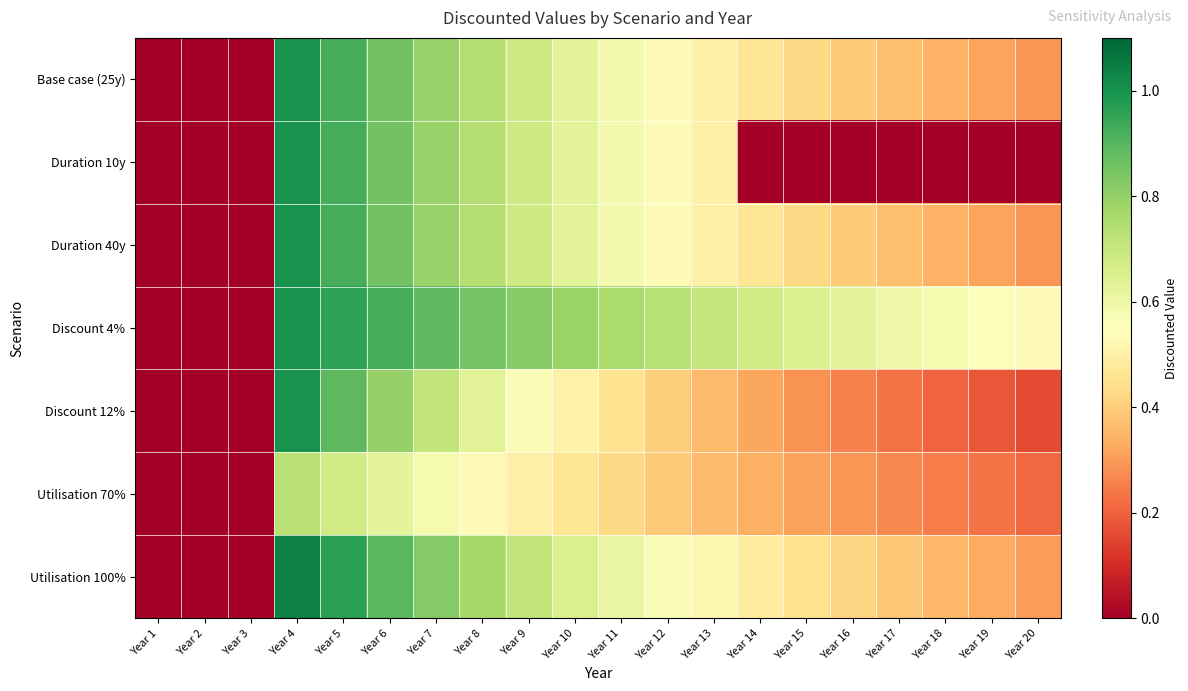

Which has a higher value, Year 18 or Year 2?

Year 18